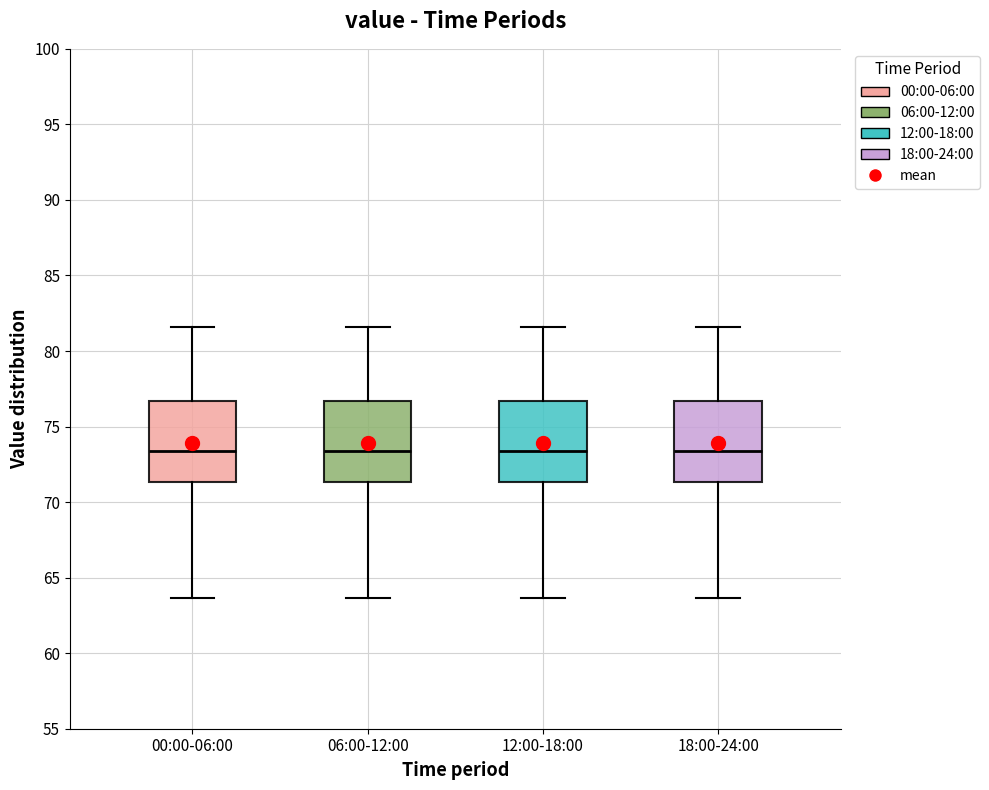

Reading left to right, read every box against the y-axis: the position of its median line, the range the box covers, and the ends of its whiskers. The values are not printed on the chart, so give them approximately, as read against the axis.

00:00-06:00: median 73.5, box 71.5 to 76.5, whiskers 63.5 to 81.5
06:00-12:00: median 73.5, box 71.5 to 76.5, whiskers 63.5 to 81.5
12:00-18:00: median 73.5, box 71.5 to 76.5, whiskers 63.5 to 81.5
18:00-24:00: median 73.5, box 71.5 to 76.5, whiskers 63.5 to 81.5